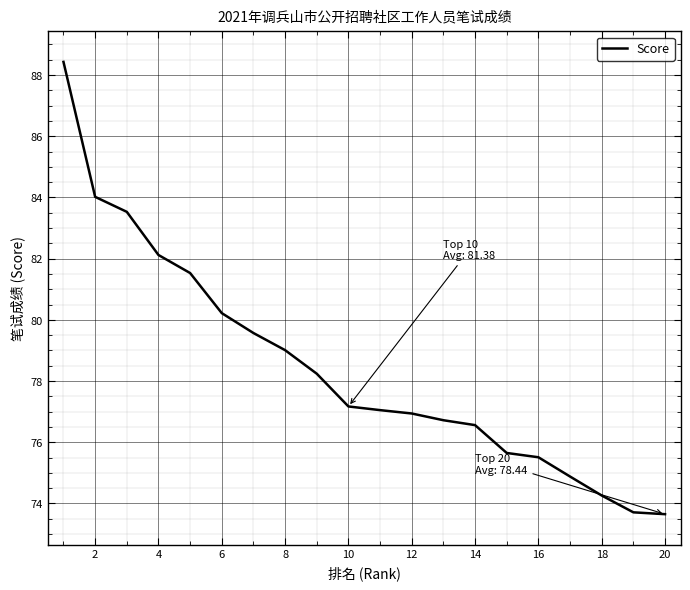

Count the number of data series in this chart.

1